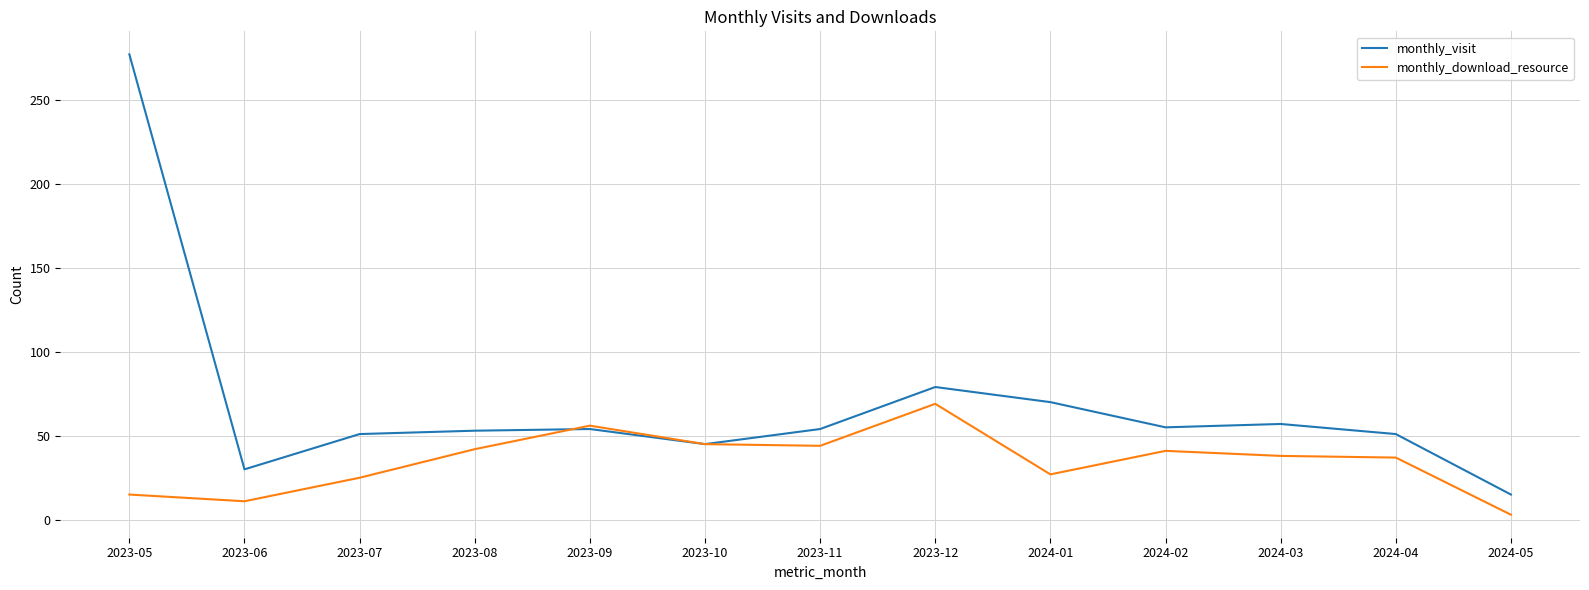

What is the sum of all monthly_download_resource values?

453